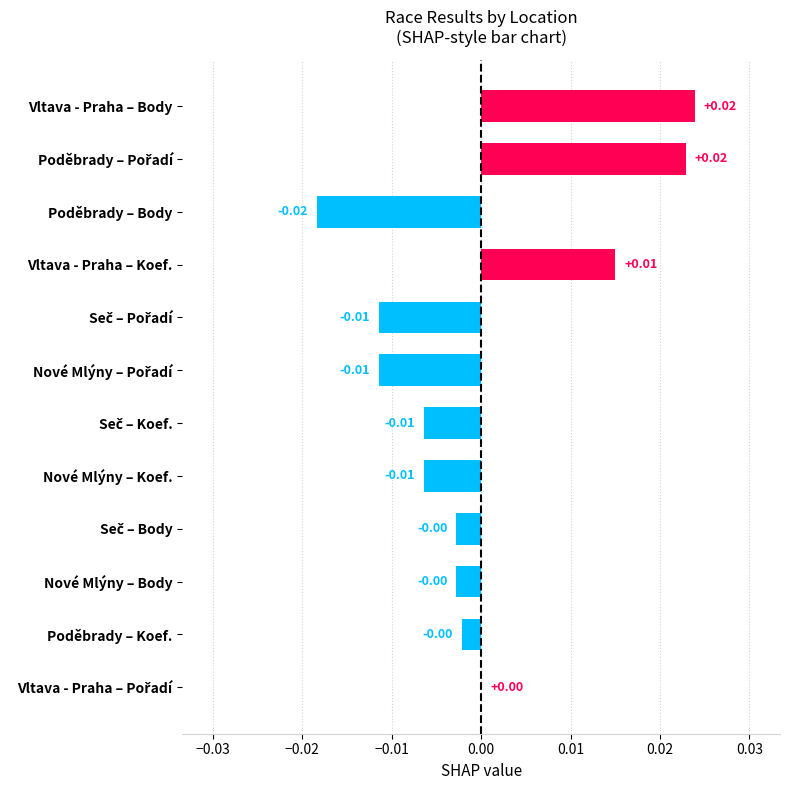

Are the bars grouped side by side (vs. stacked)?

No